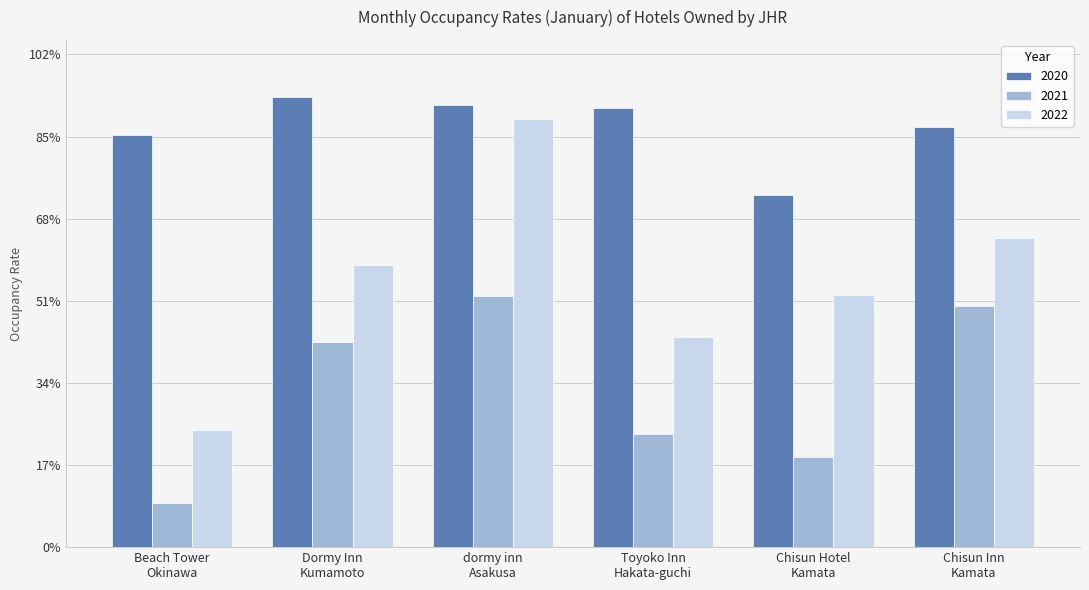

What is the sum of all 2021 values?

2.0